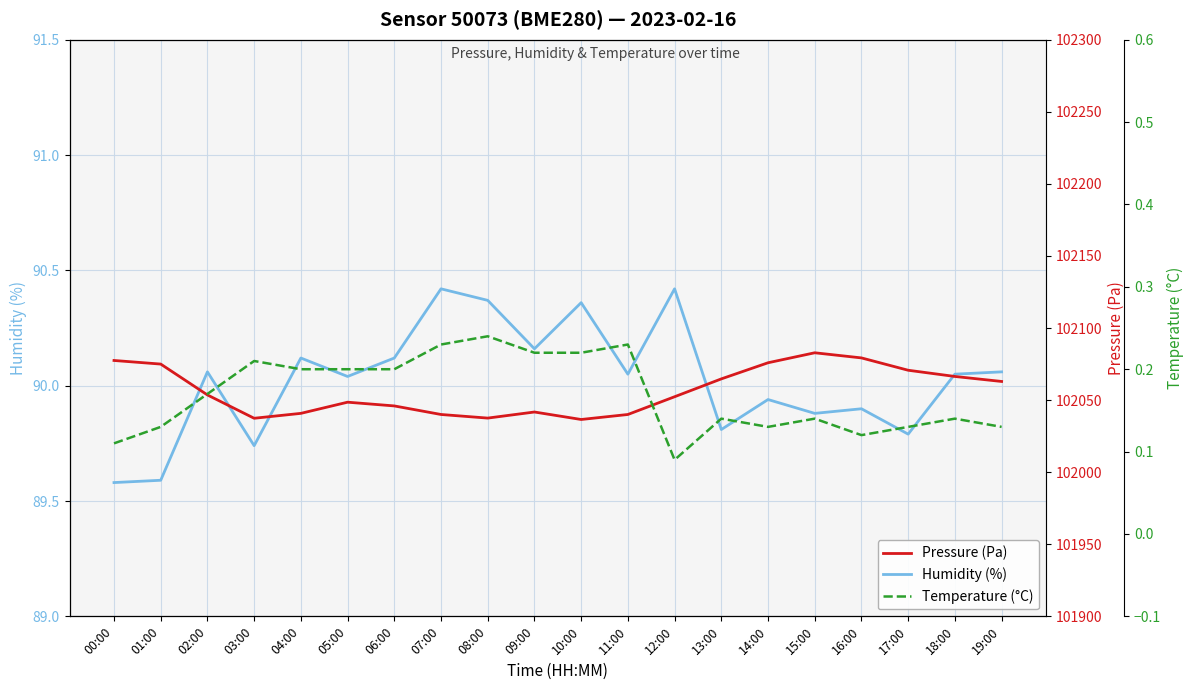

What is the maximum value for Temperature (°C)?

0.2